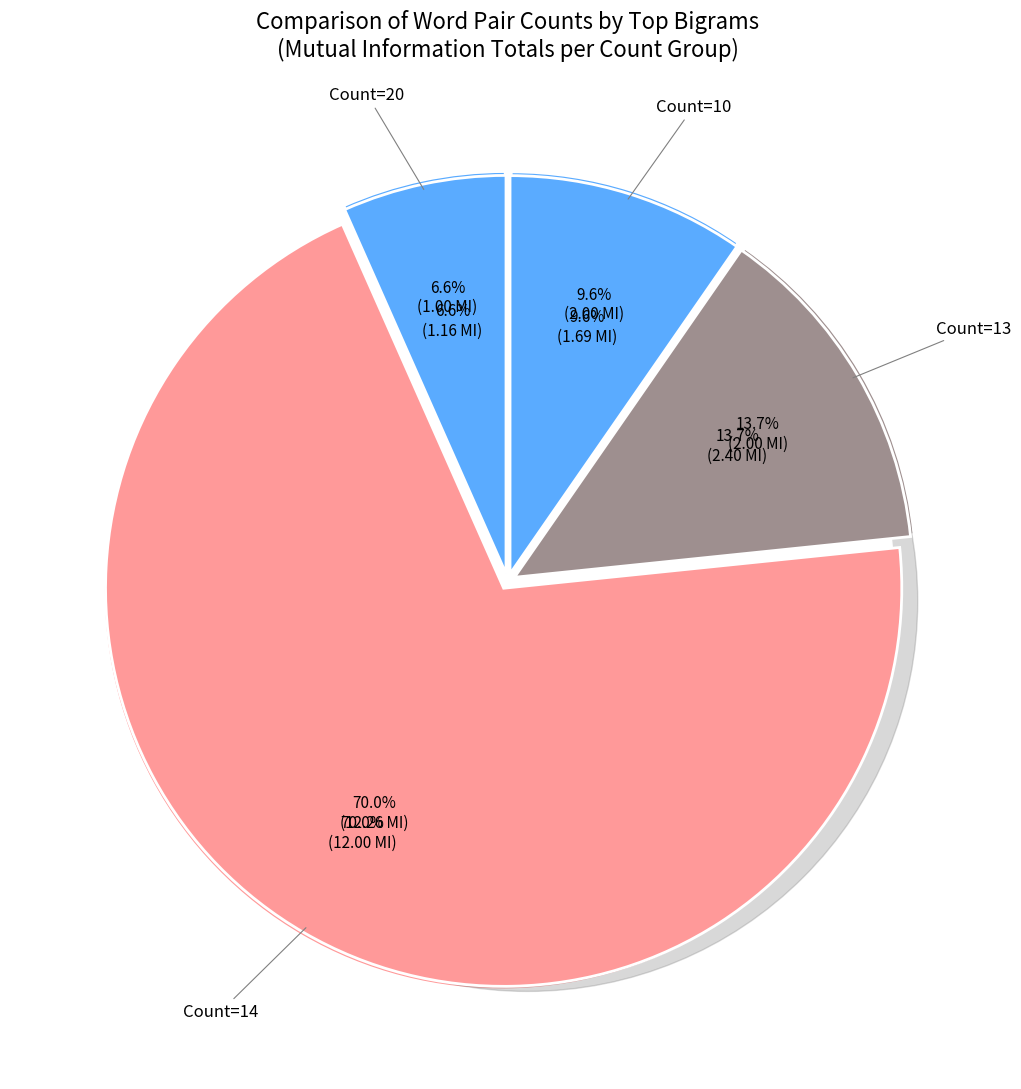

Is held-#everymother the majority of the pie?

No